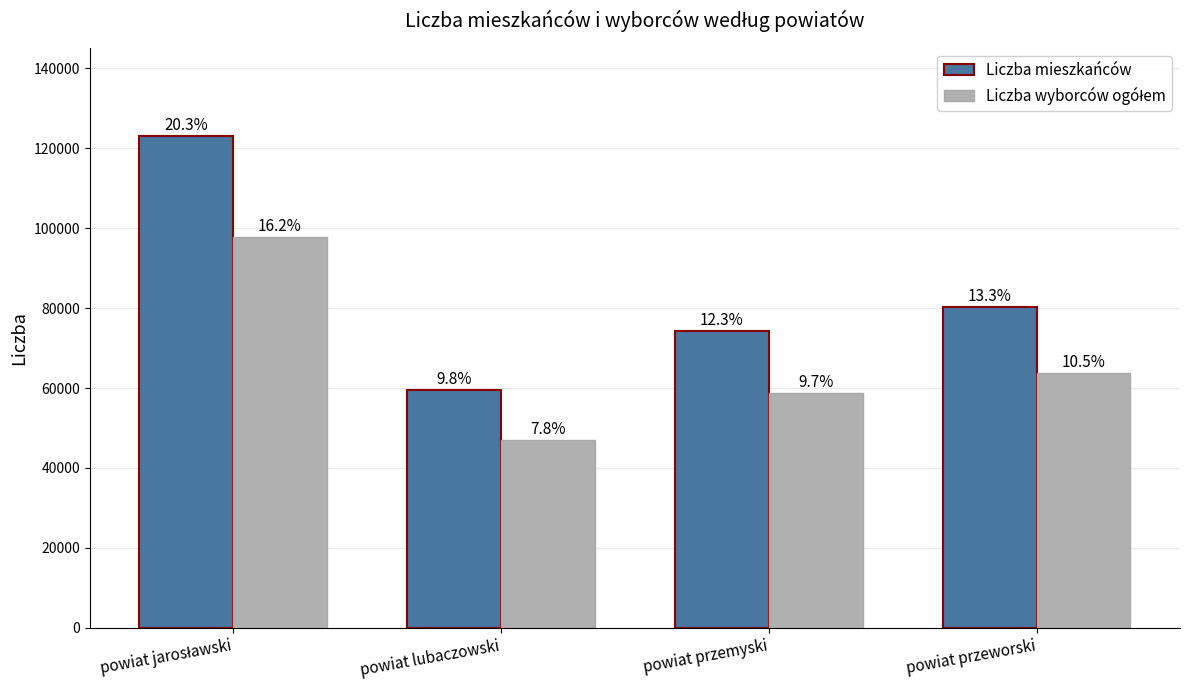

At which label does Liczba wyborców ogółem reach its peak?

powiat jarosławski